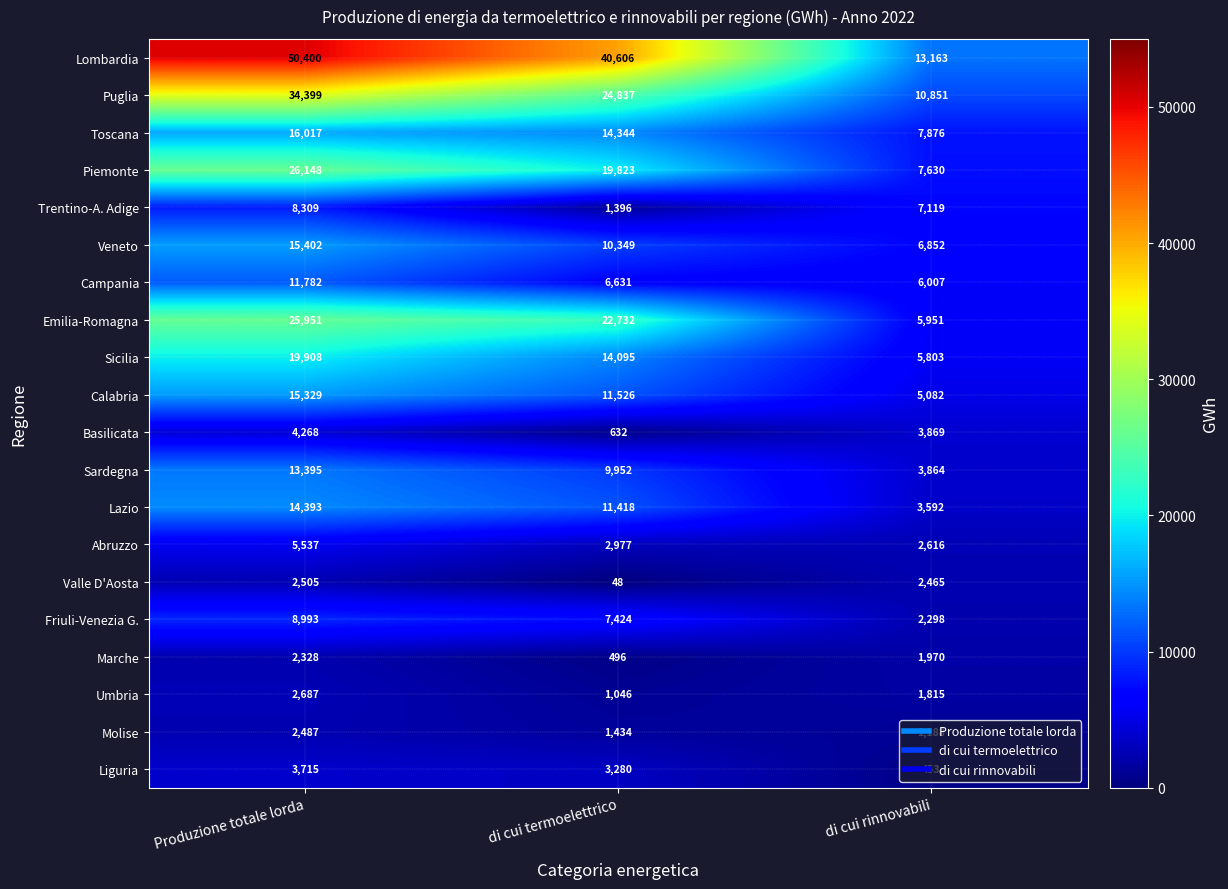

How many values in the Campania series are below 6631?

1